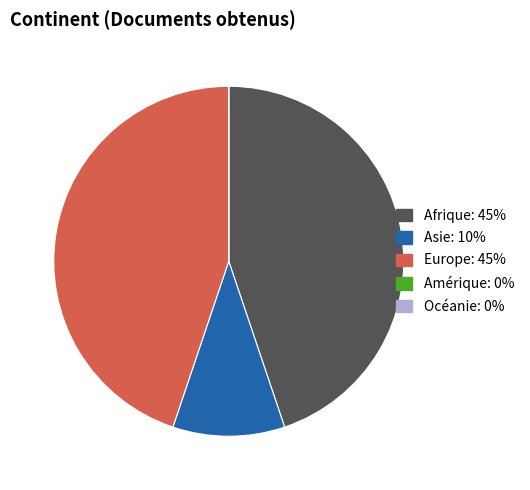

Which has a higher value, Asie or Europe?

Europe